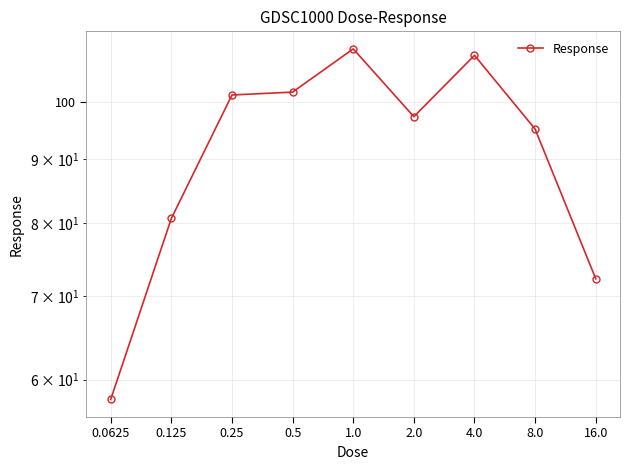

True or false: there are more than 2 points higher than both neighbors.

False